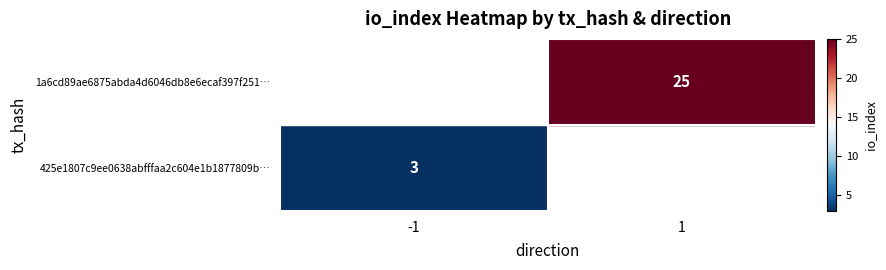

Rank the series by their average value, from lowest to highest.

425e1807c9ee0638abfffaa2c604e1b1877809b, 1a6cd89ae6875abda4d6046db8e6ecaf397f251